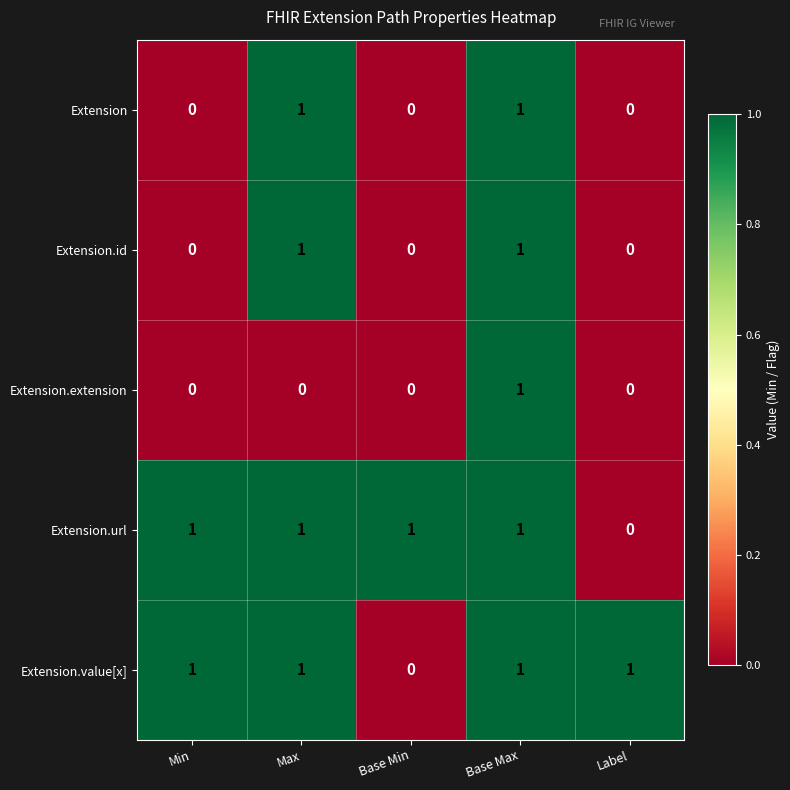

At how many categories does at least one series exceed 0?

5